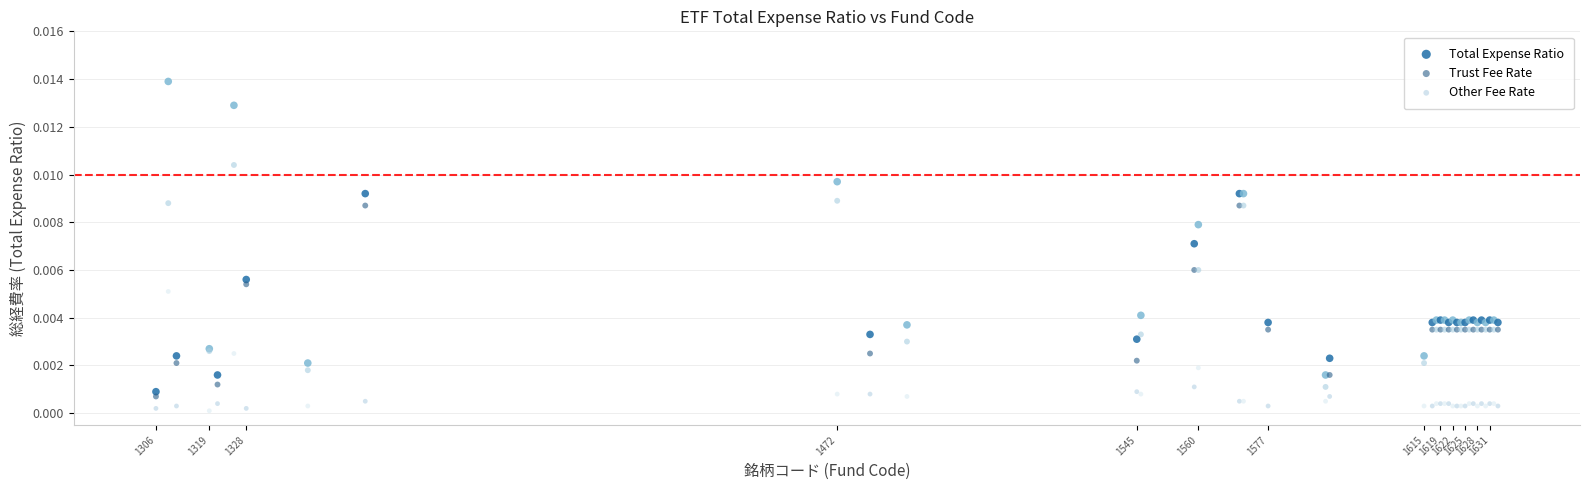

What is the X range (max minus min) for the scatter plot?

327.0